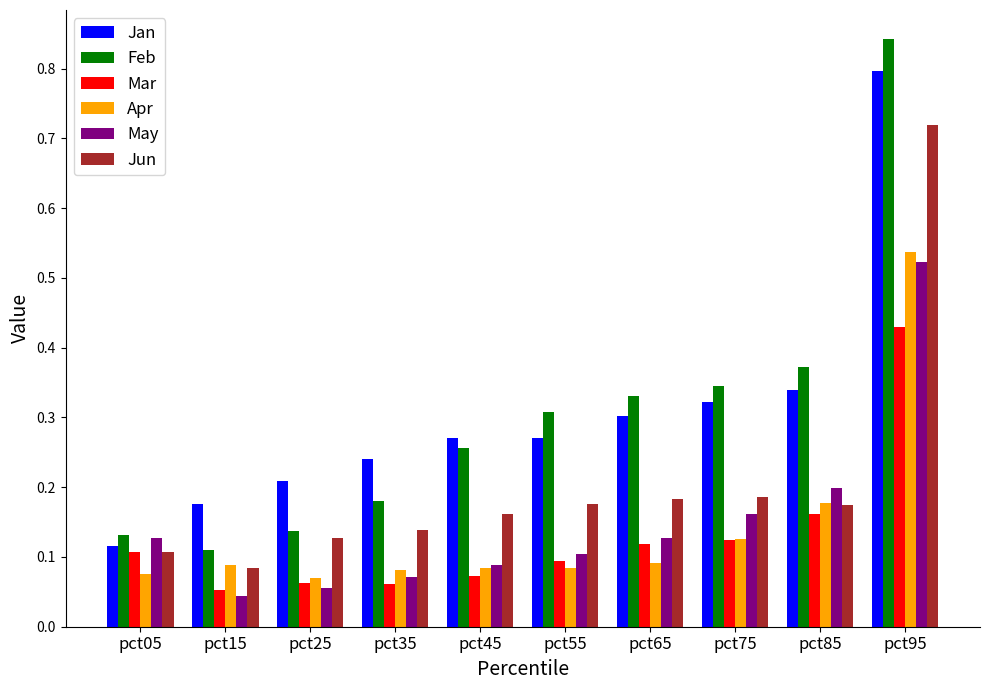

The value of Jan at pct35 is 0.2. True or false?

True